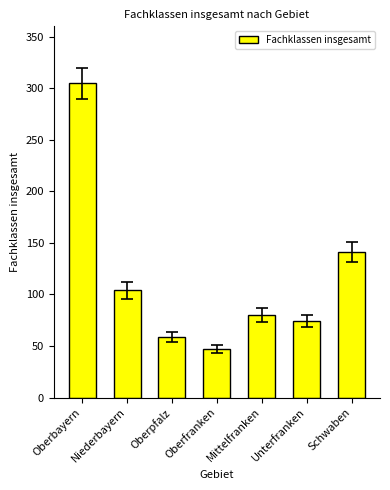

Reading left to right, list all the values displayed in this chart.

Oberbayern=305	Niederbayern=104	Oberpfalz=59	Oberfranken=47	Mittelfranken=80	Unterfranken=74	Schwaben=141